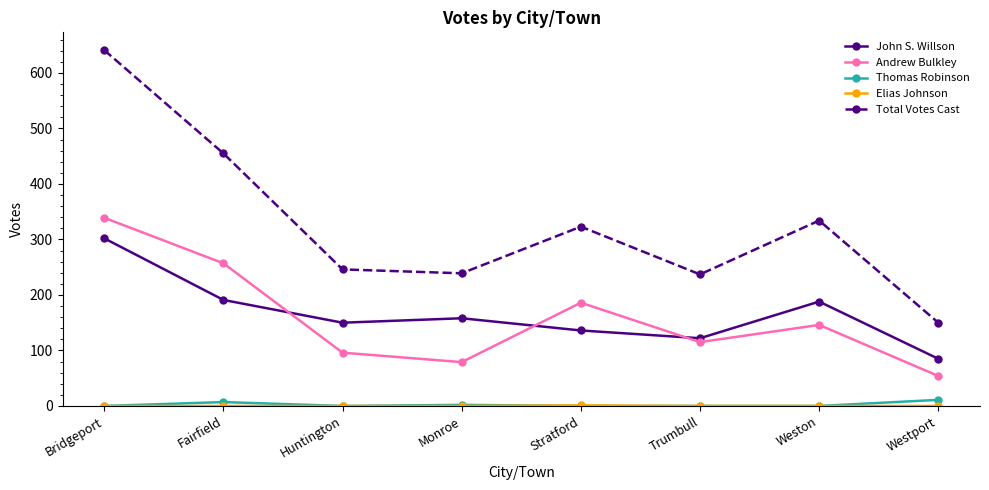

At which category does the chart reach its peak across all series?

Bridgeport